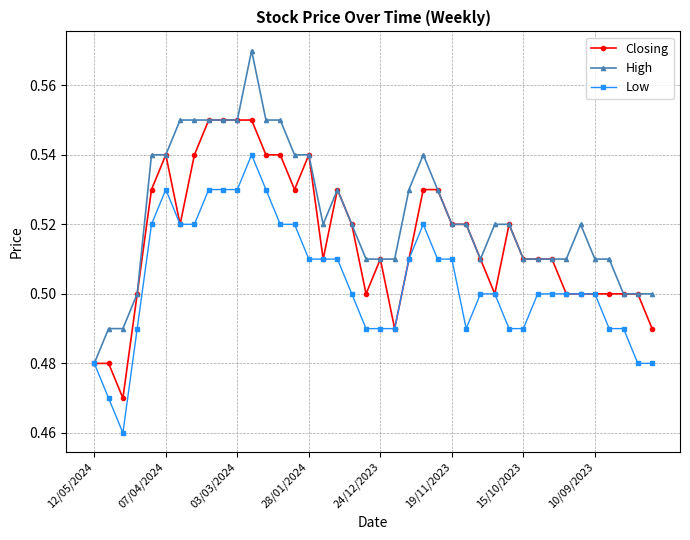

Rank the series by their average value, from highest to lowest.

High, Closing, Low